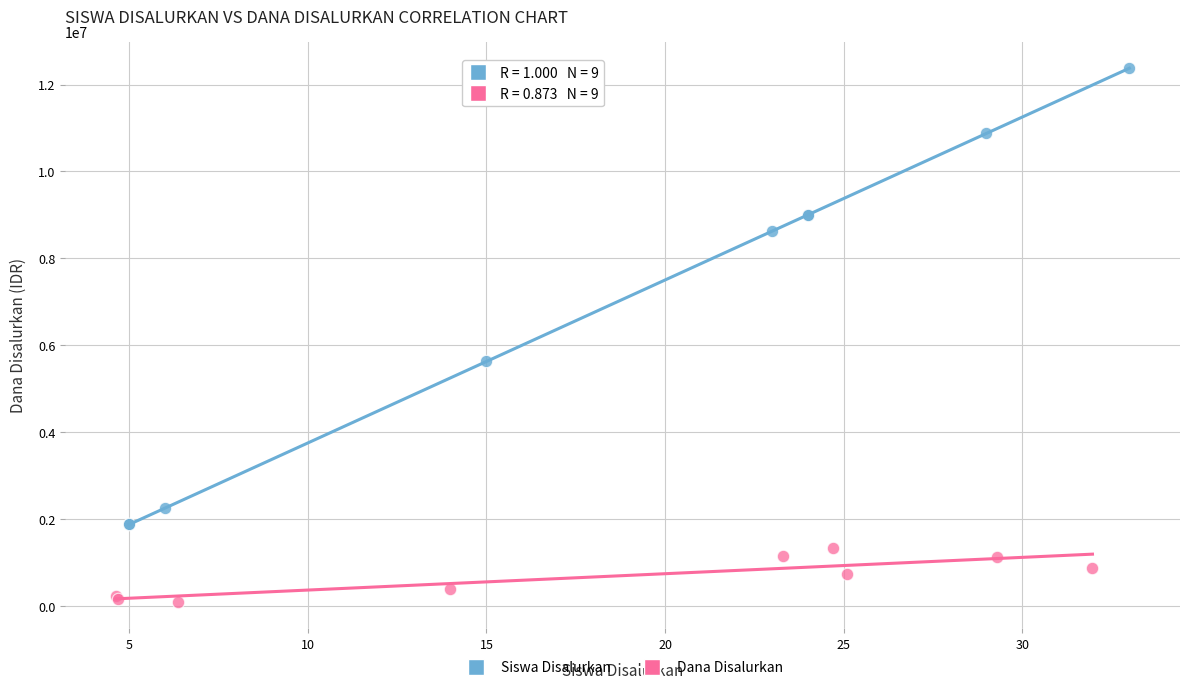

Which series reaches the minimum Y coordinate?

Dana Disalurkan